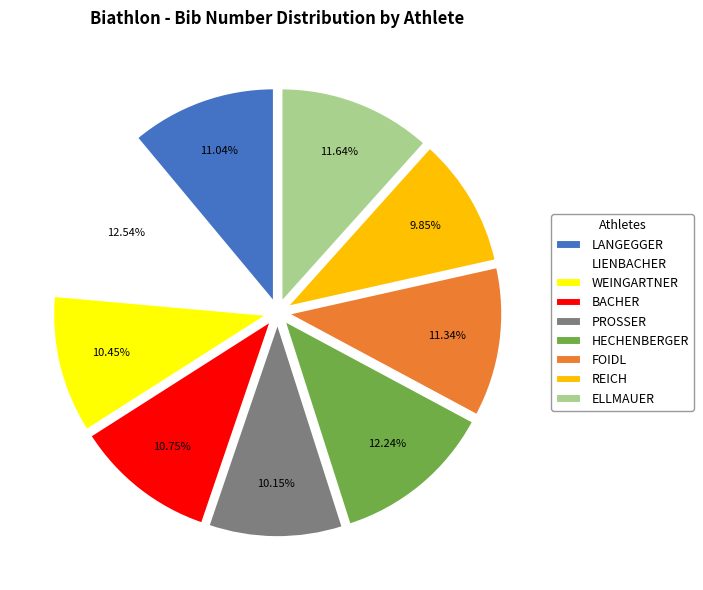

To the nearest percent, what is the combined percentage of WEINGARTNER and PROSSER?

21%